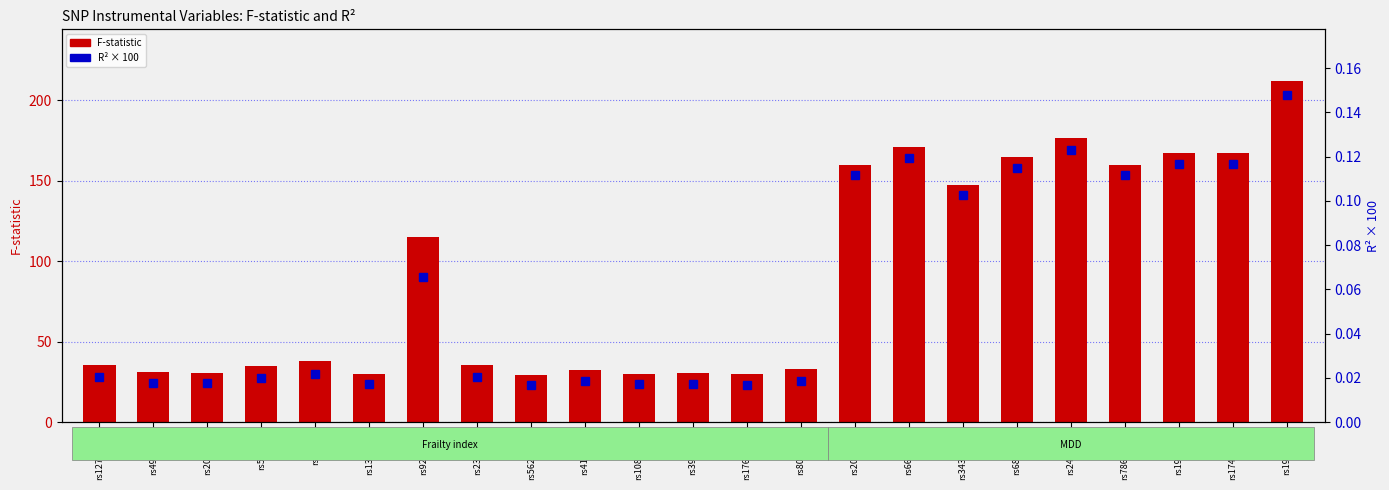

Reading left to right, what are all the values shown in this chart?

F-statistic: rs12739243=35.3	rs4952693=30.9	rs2071207=30.6	rs583514=34.7	rs82334=37.8	rs1363103=30.1	rs9275160=114.8	rs2396766=35.3	rs56299474=29.2	rs4146140=32.4	rs10891490=29.9	rs3959554=30.5	rs17612102=29.6	rs8089807=32.7	rs2012697=160.1	rs6689226=171.0	rs34382743=147.1	rs6832890=164.9	rs2451828=176.6	rs78676209=160.0	rs1936365=167.1	rs17499892=167.4	rs1950829=212.2
R² (×100%): rs12739243=0.0	rs4952693=0.0	rs2071207=0.0	rs583514=0.0	rs82334=0.0	rs1363103=0.0	rs9275160=0.1	rs2396766=0.0	rs56299474=0.0	rs4146140=0.0	rs10891490=0.0	rs3959554=0.0	rs17612102=0.0	rs8089807=0.0	rs2012697=0.1	rs6689226=0.1	rs34382743=0.1	rs6832890=0.1	rs2451828=0.1	rs78676209=0.1	rs1936365=0.1	rs17499892=0.1	rs1950829=0.1